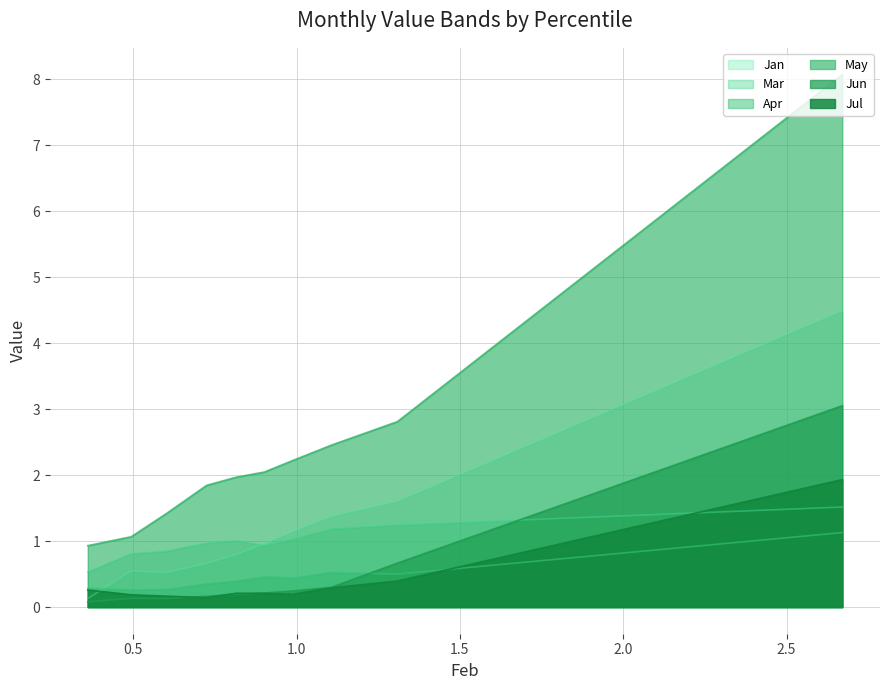

True or false: May and Jan cross at least once.

False